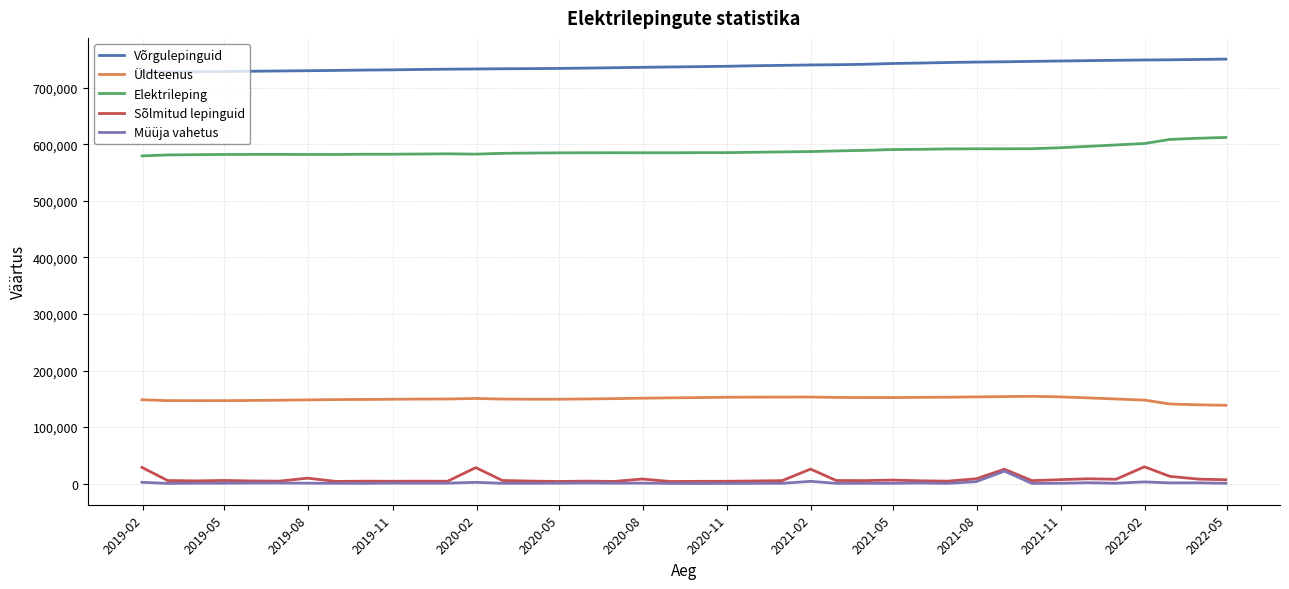

Which series has the largest total across all categories?

Võrgulepinguid